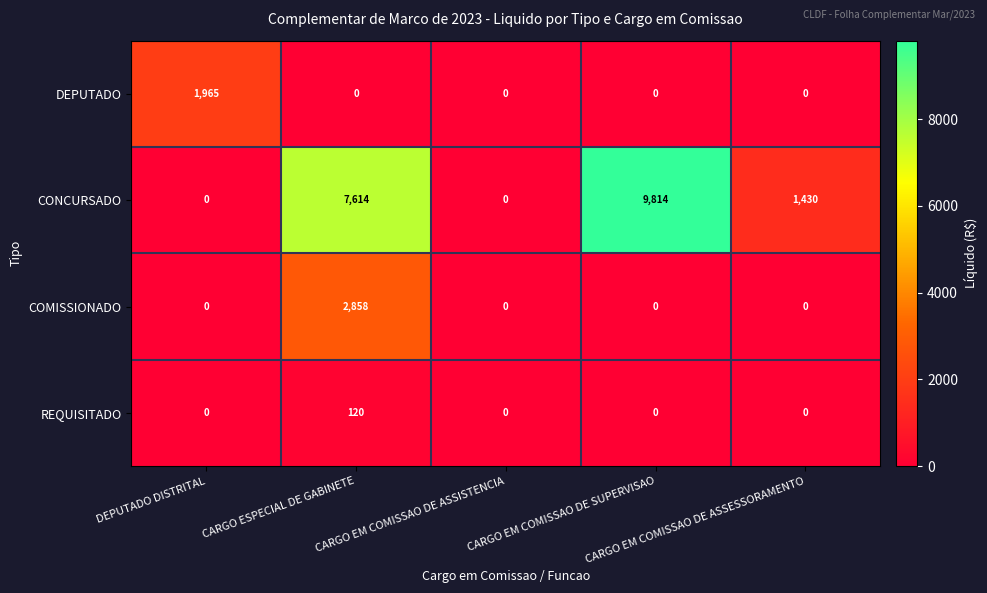

At how many categories does at least one series exceed 1612?

3